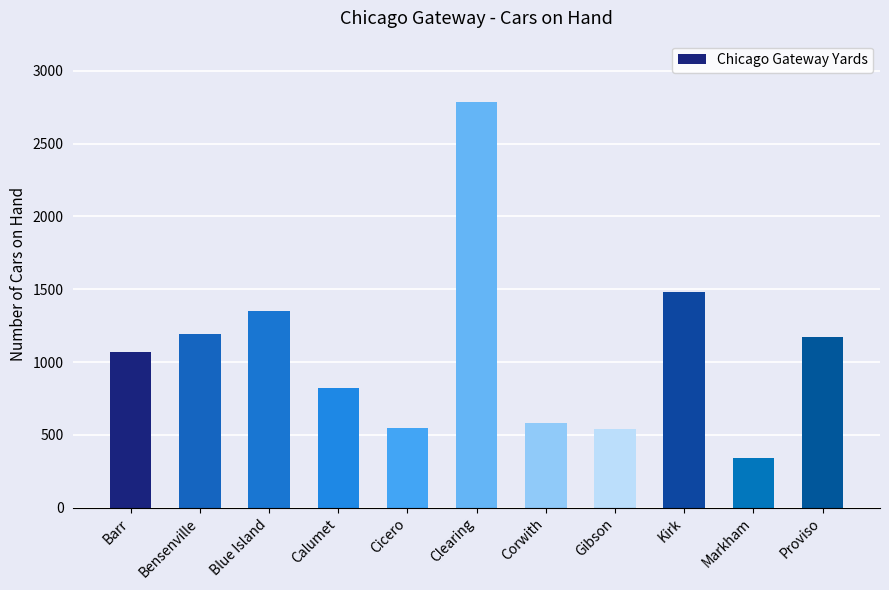

Are the bars grouped side by side (vs. stacked)?

No